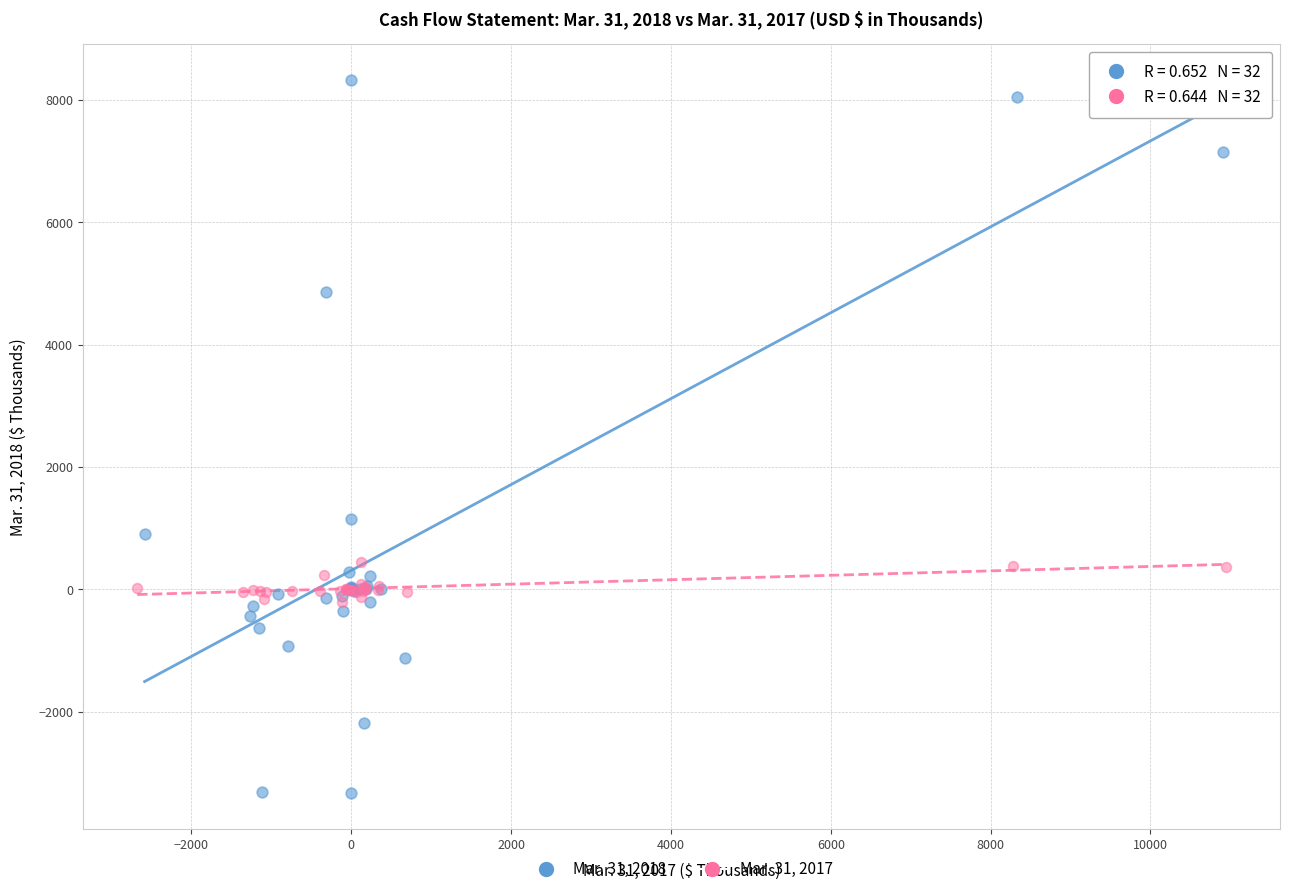

Which series has the widest spread of Y values?

Mar. 31, 2018